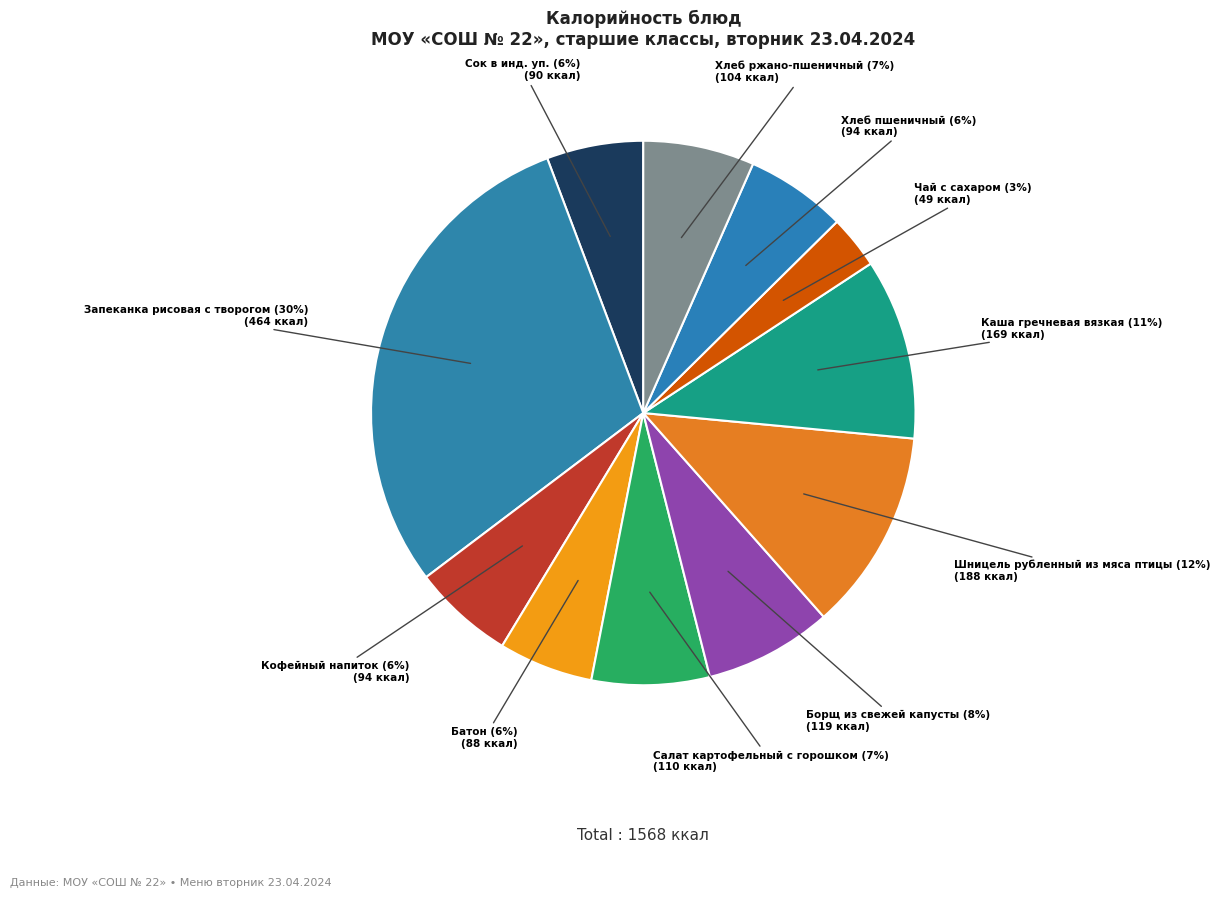

To the nearest percent, what is the difference between the largest and smallest slice percentages?

26%